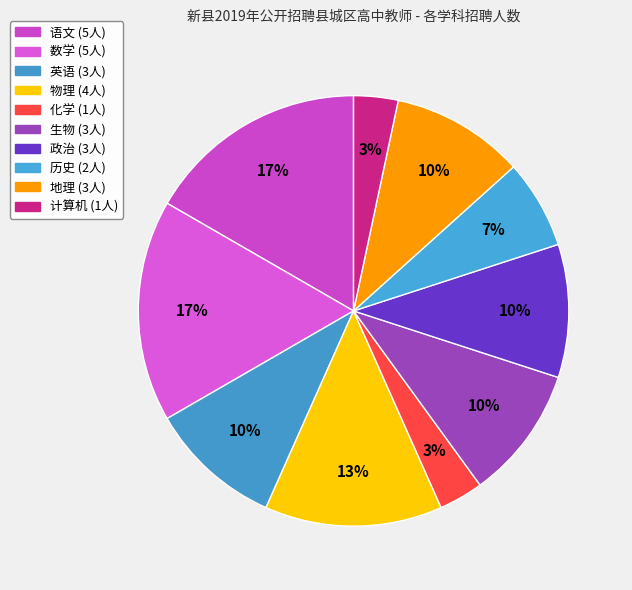

Count the number of slices in the pie.

10